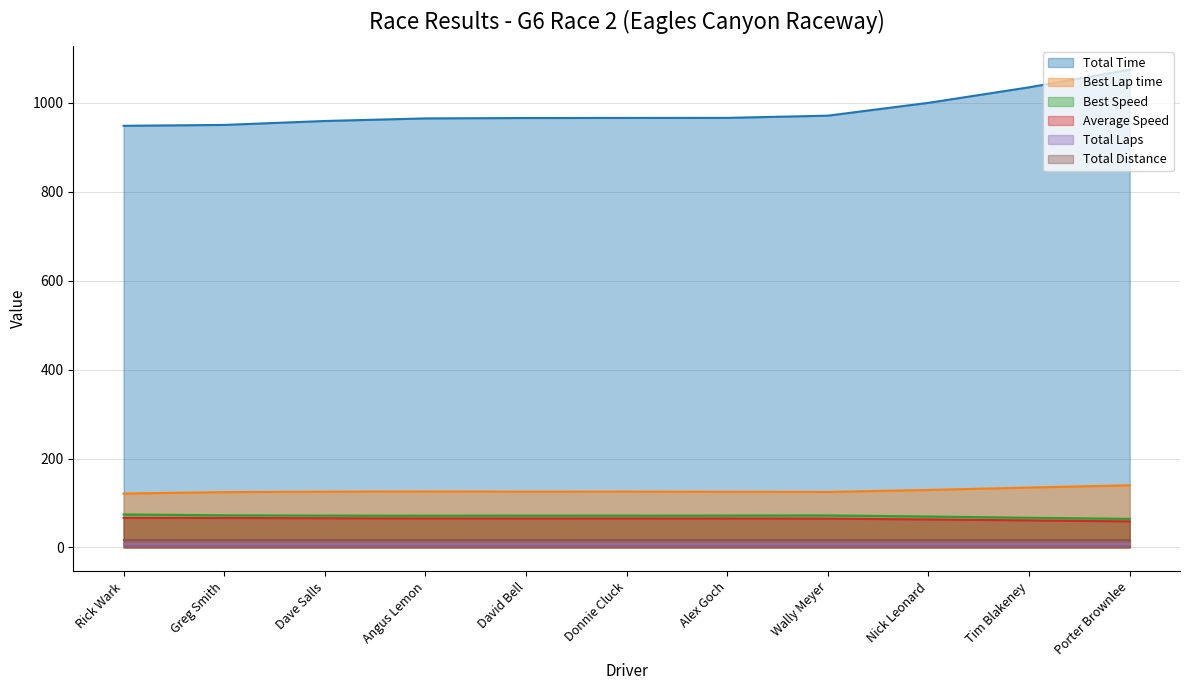

True or false: Best Speed has a value of 74.2 at Rick Wark.

True